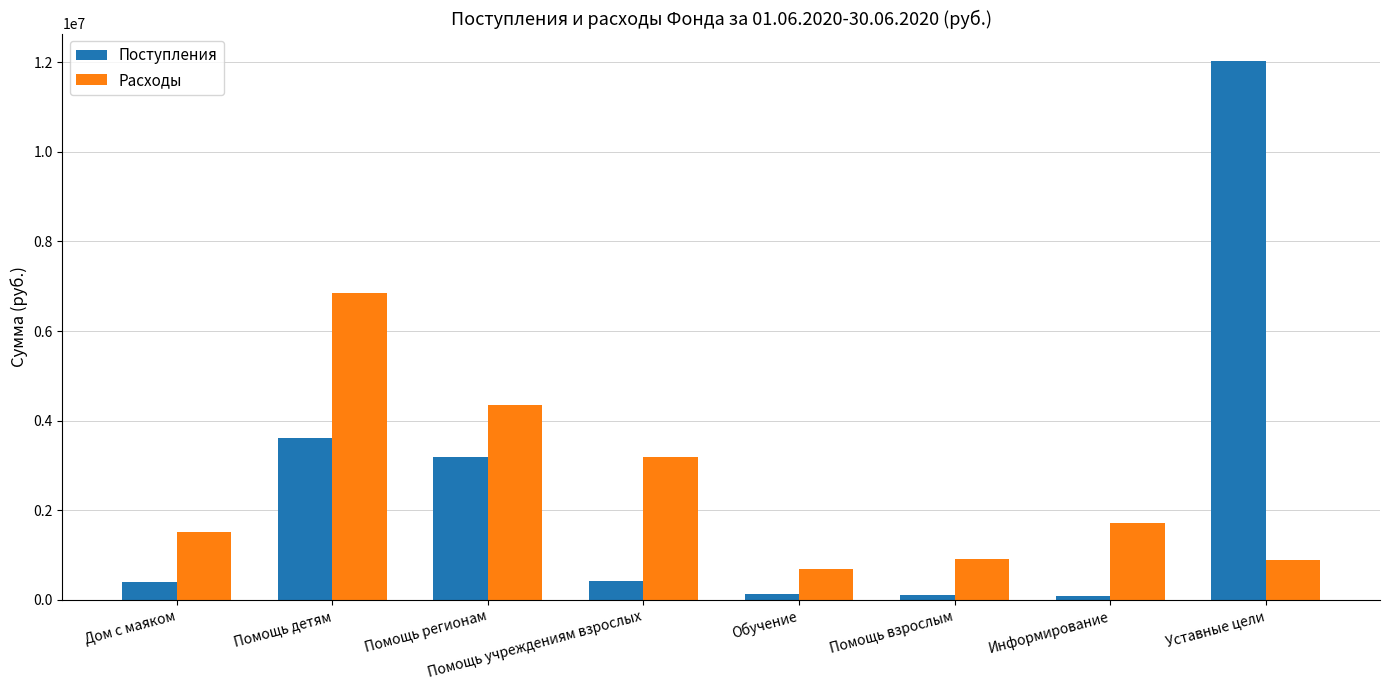

True or false: Расходы has a value of 3183594.7 at Помощь учреждениям взрослых.

True